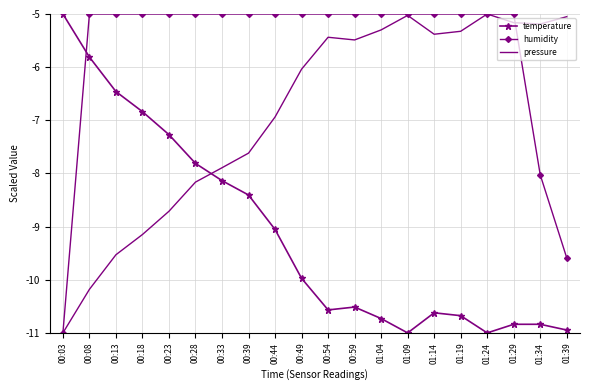

What is the total value across all series at 00:13?

-21.0